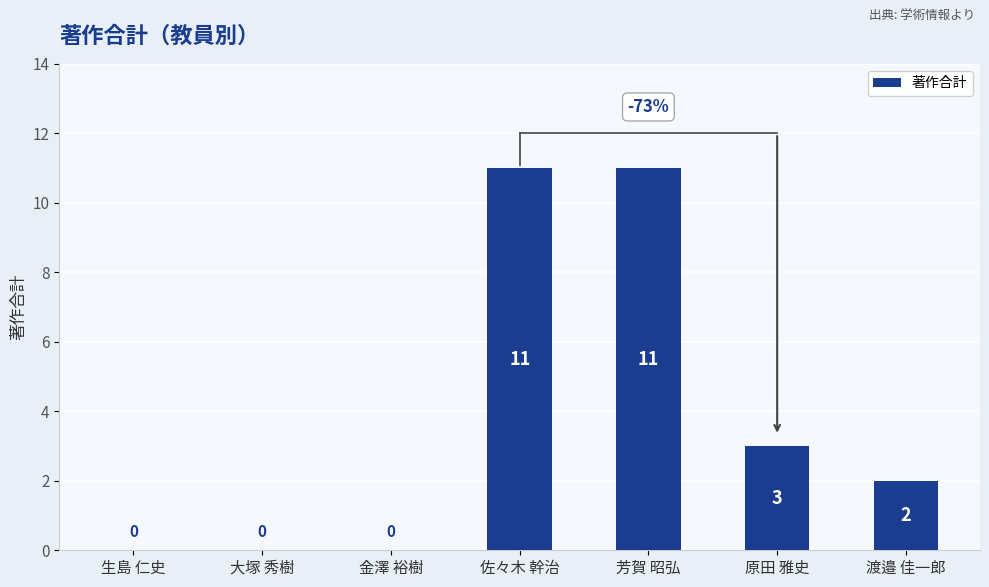

The value at 原田 雅史 is 4. True or false?

False